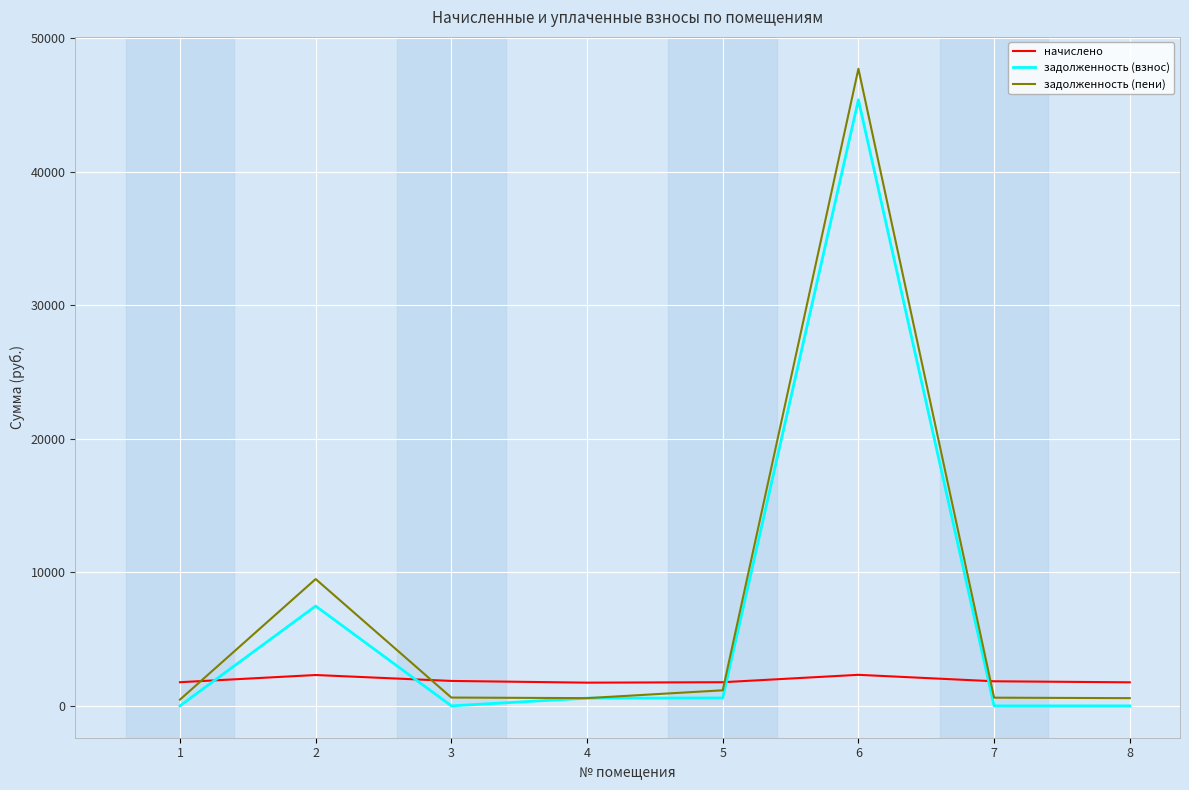

What are all the series names shown in the legend?

начислено, задолженность (взнос), задолженность (пени)